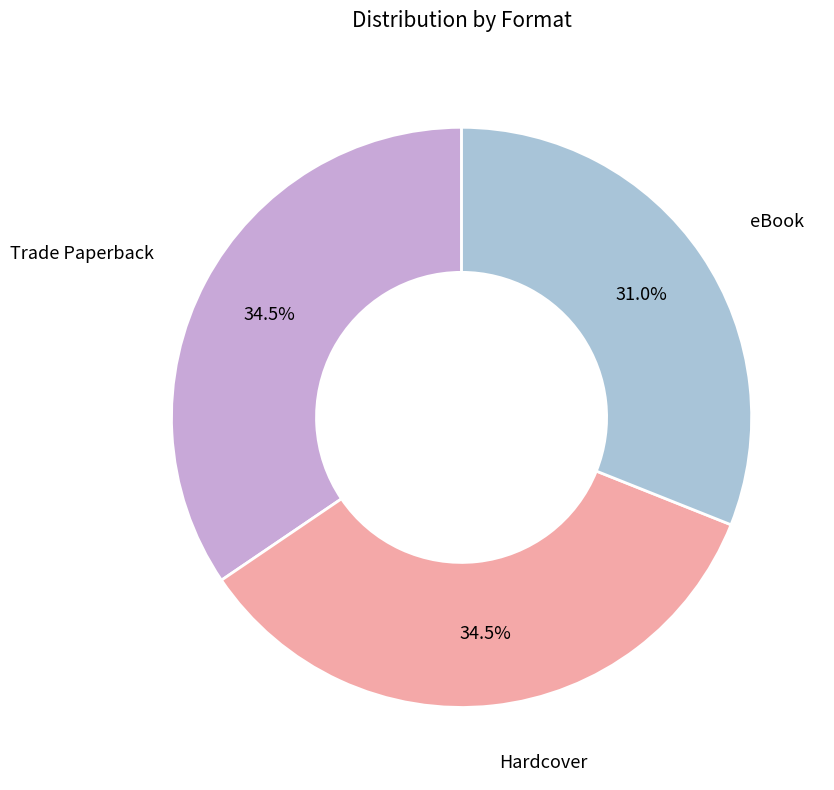

To the nearest percent, what portion does eBook represent?

31%